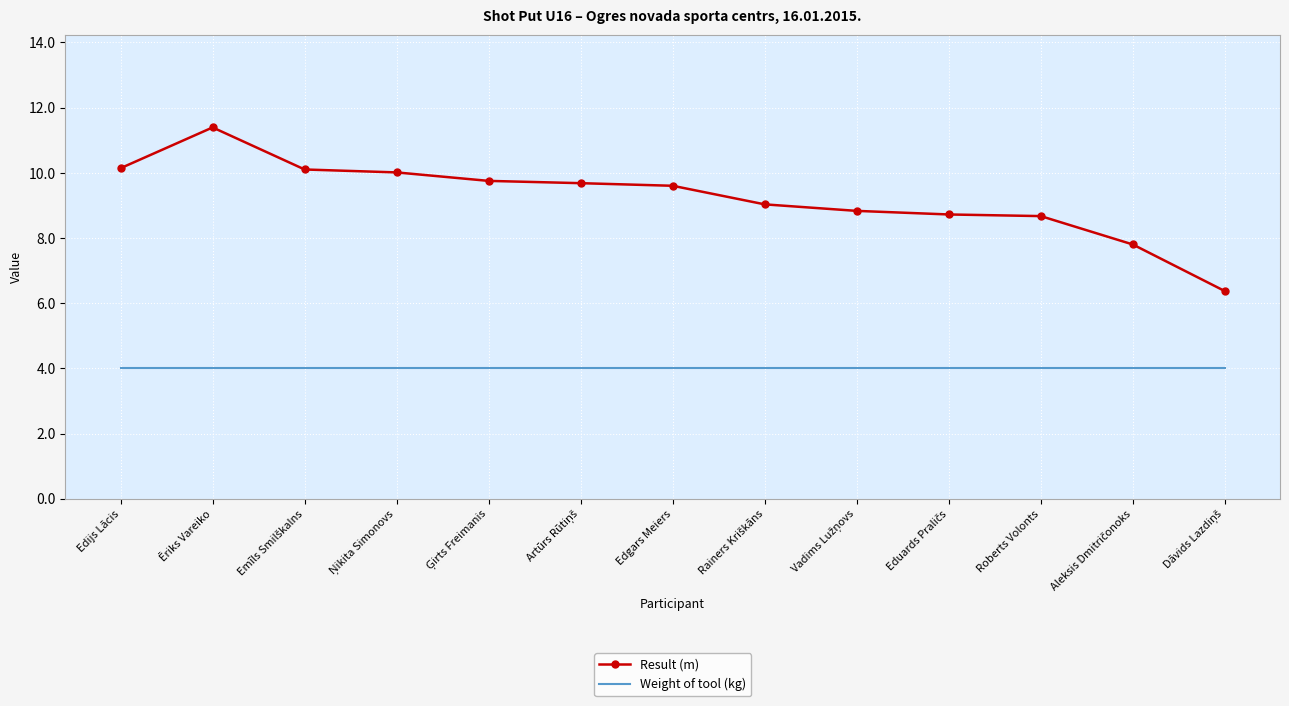

List the series in order of their peak value, lowest first.

Weight of tool (kg), Result (m)